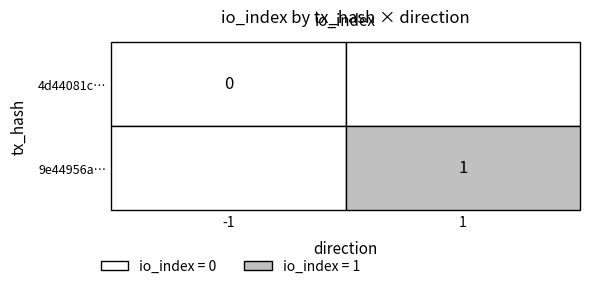

Between io_index and direction, which is larger?

io_index